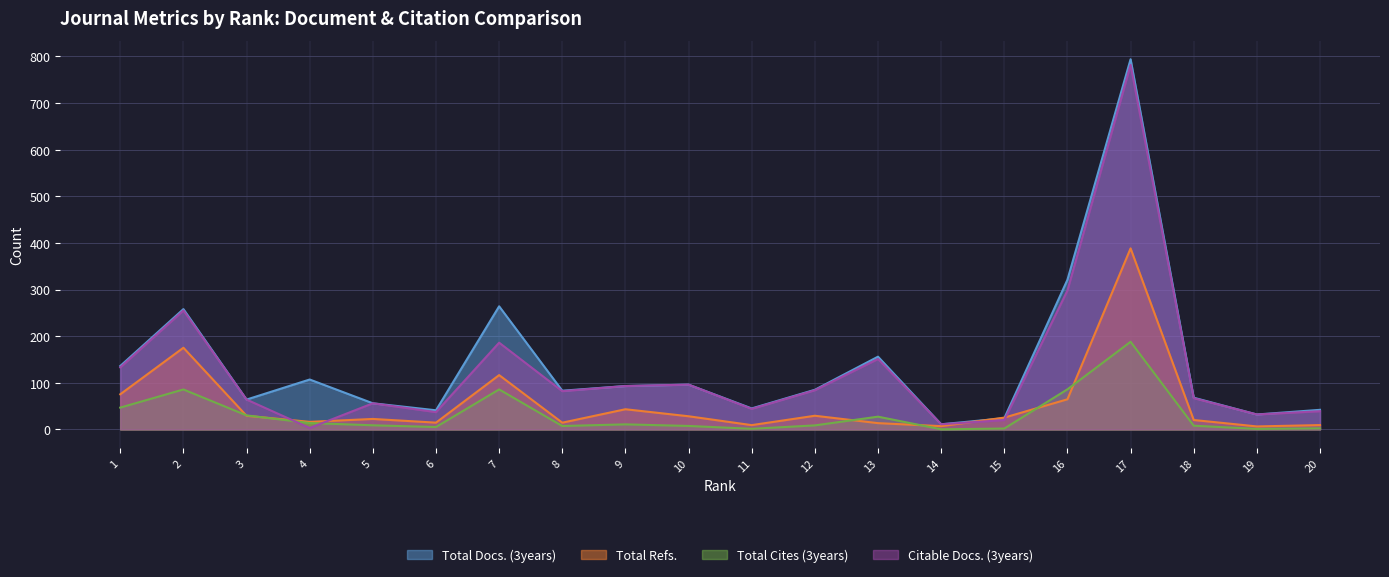

True or false: Total Docs. (3years) and Total Cites (3years) cross at least once.

False